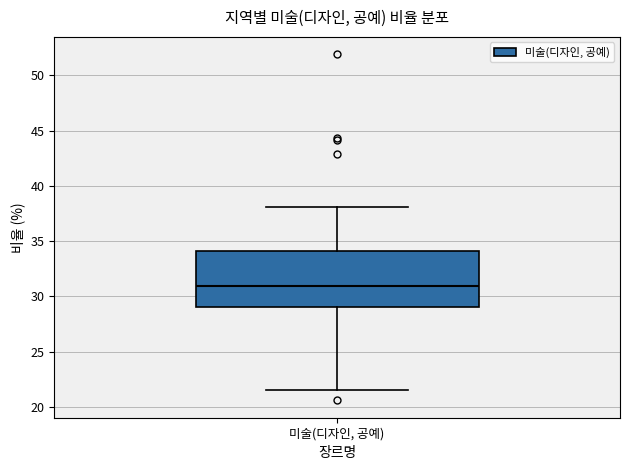

Read this box plot against the y-axis: the position of the median line, the range covered by the box, and the ends of both whiskers. The values are not printed on the chart, so give them approximately, as read against the axis.

median 31.0, box 29.0 to 34.0, whiskers 21.5 to 38.0